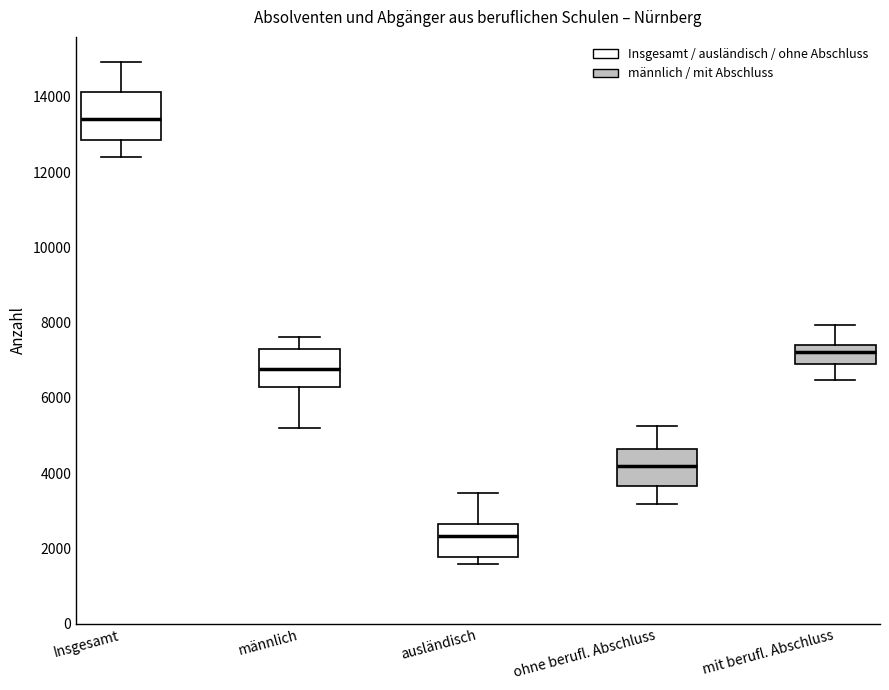

Where does the upper whisker of the box for mit berufl. Abschluss end on the y-axis? The values are not printed on the chart, so give them approximately, as read against the axis.

8000